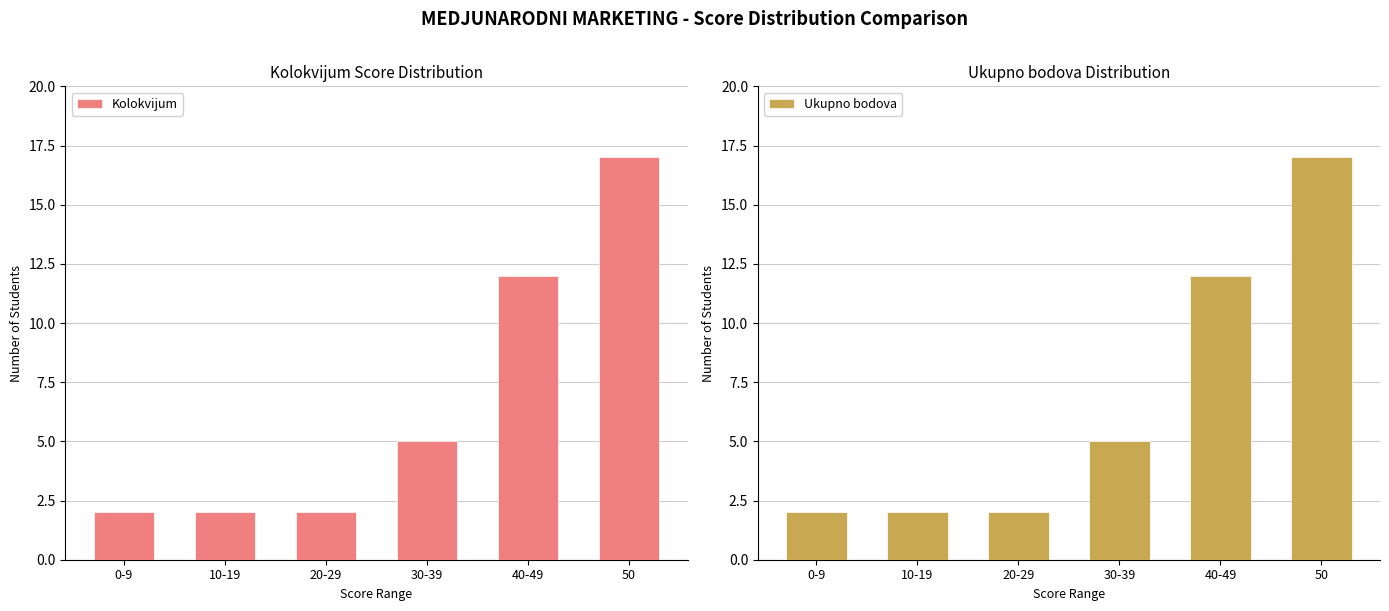

Reading left to right, list all the values displayed in this chart.

Kolokvijum: 0-9=2	10-19=2	20-29=2	30-39=5	40-49=12	50=17
Ukupno bodova: 0-9=2	10-19=2	20-29=2	30-39=5	40-49=12	50=17